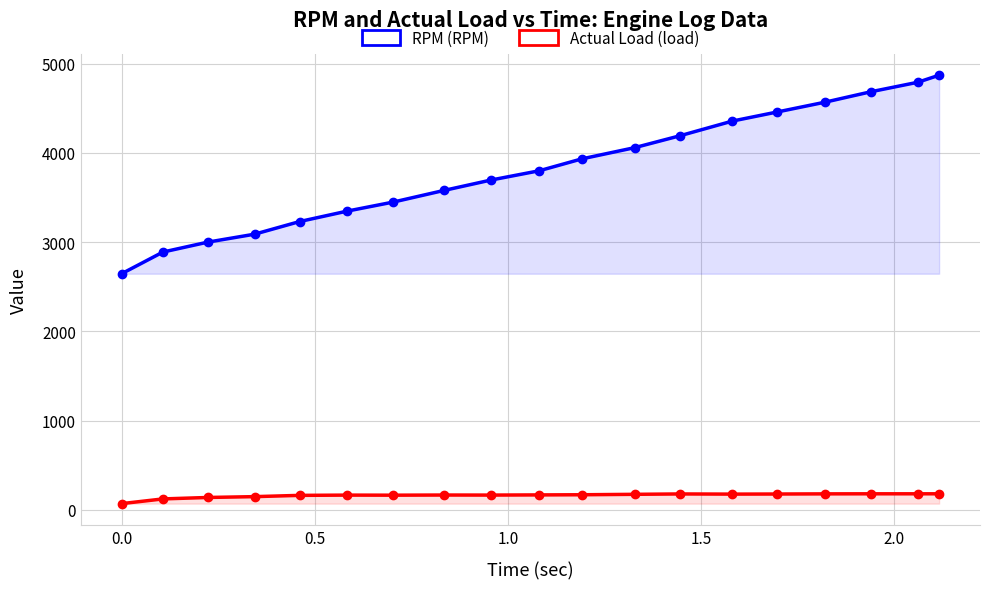

In Actual Load (load), how many points are lower than both neighbors (excluding endpoints)?

3